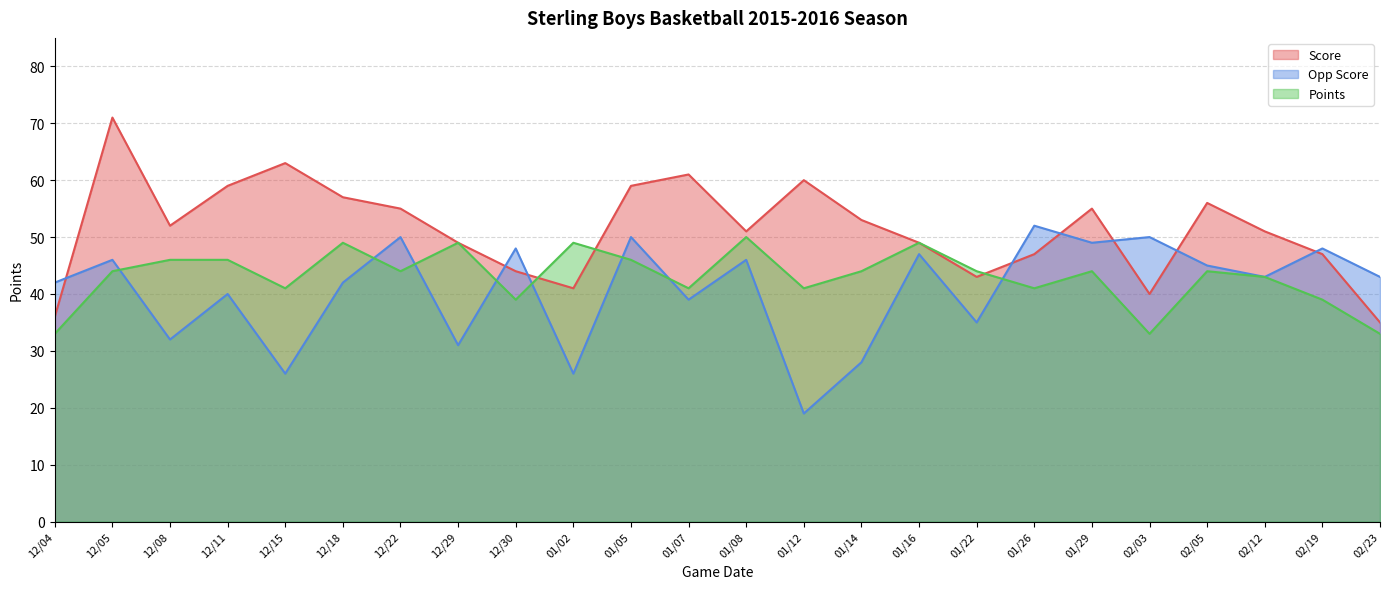

Where do Points and Score first cross each other?

12/30 and 01/02